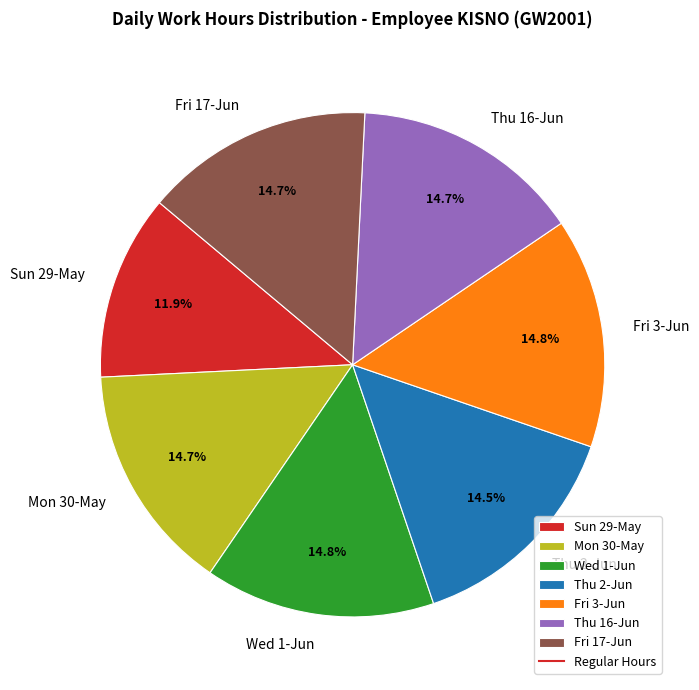

The Fri 17-Jun slice represents 15% of the pie. True or false?

True